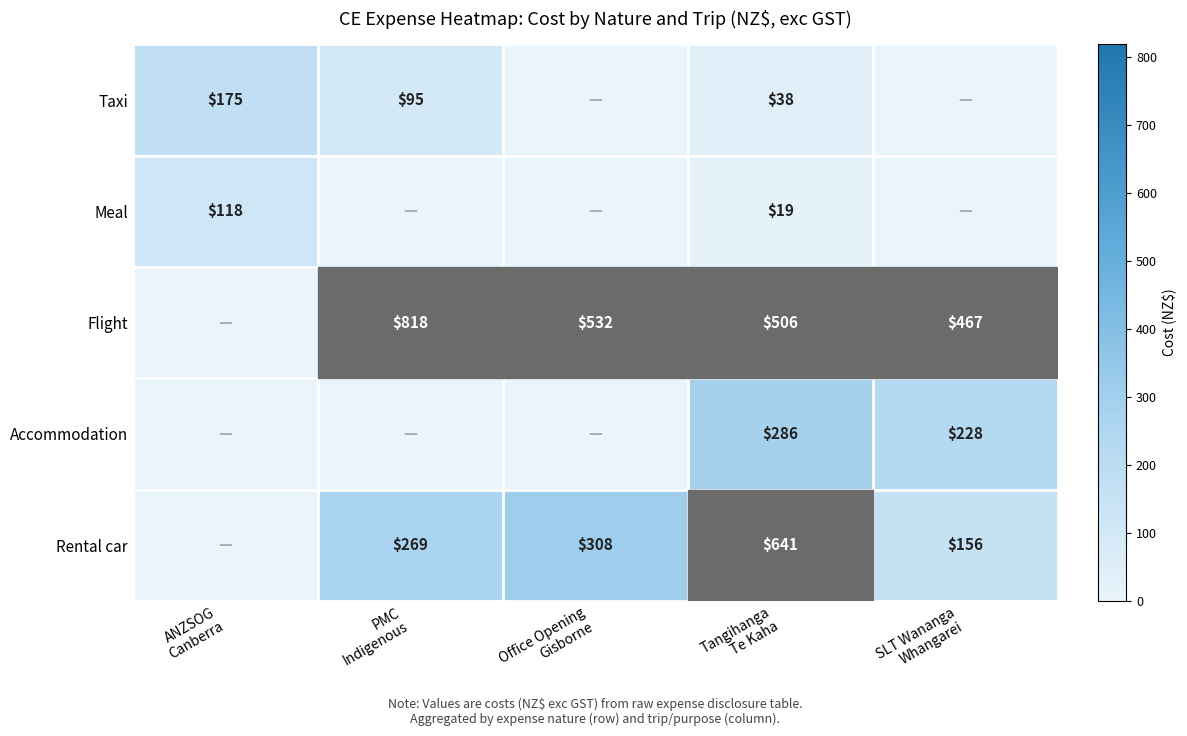

At how many categories does at least one series exceed 312?

4